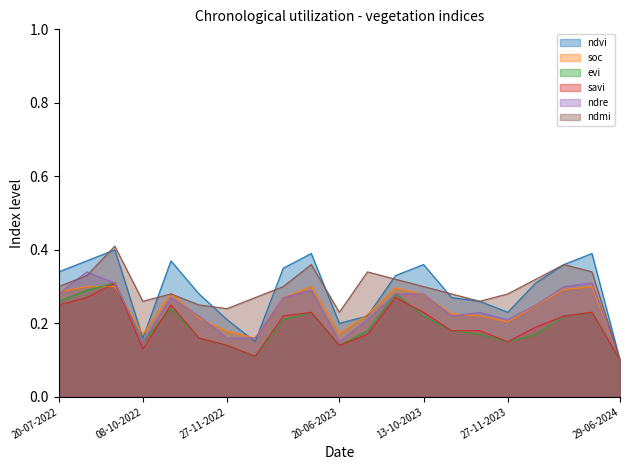

What is the sum of all soc values?

5.0